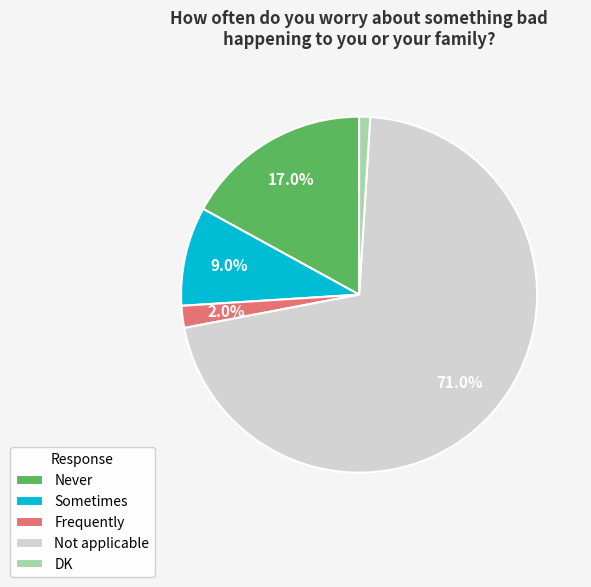

Which category has the smallest portion of the pie?

DK